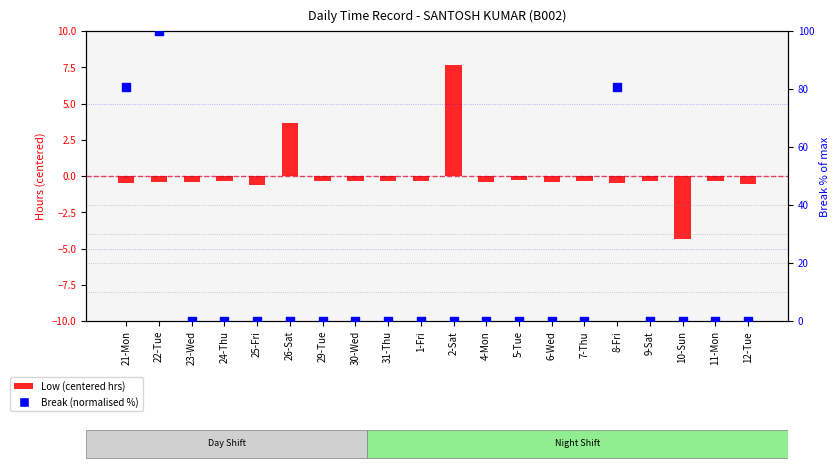

At which category is the sum across all series the highest?

22-Tue